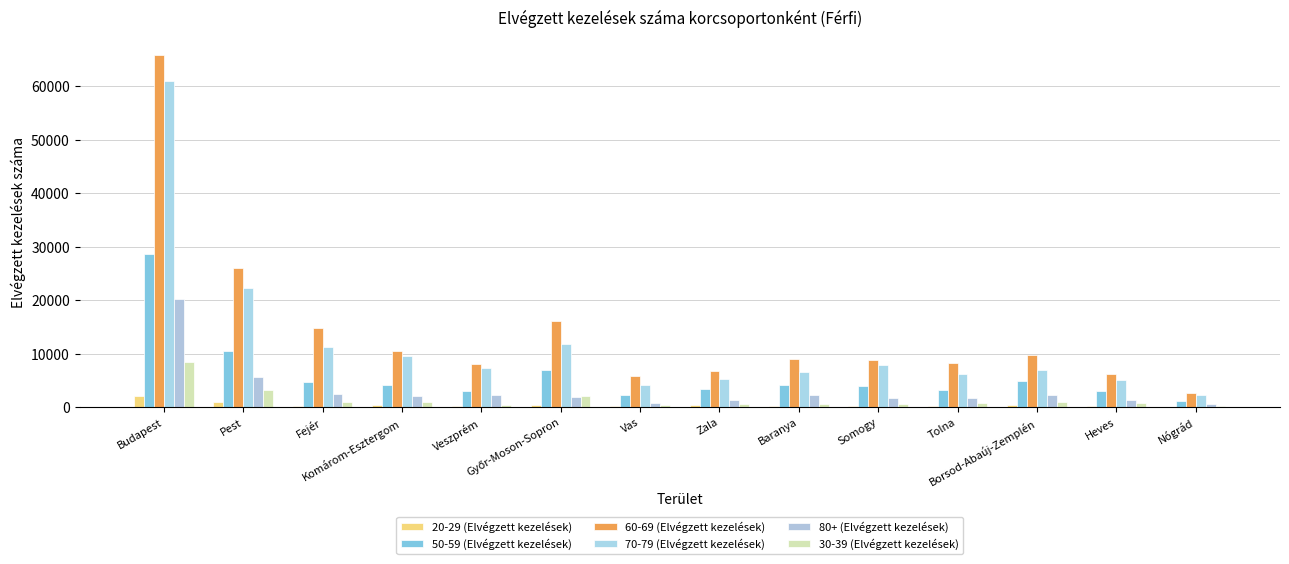

How many groups of bars are there?

14